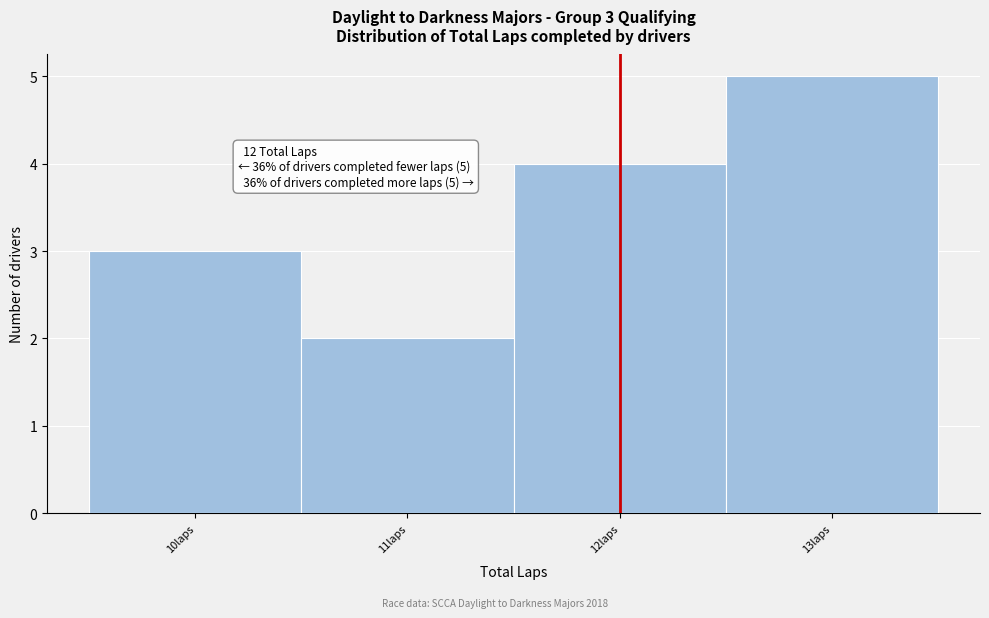

Which range on the x-axis has the tallest bar?

12.5 to 13.5